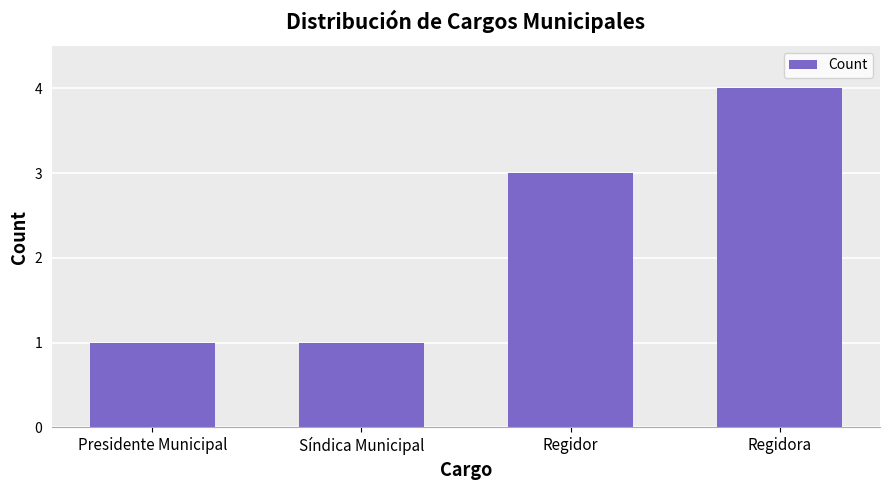

What is the ratio of the value at Regidora to the value at Síndica Municipal?

4.0